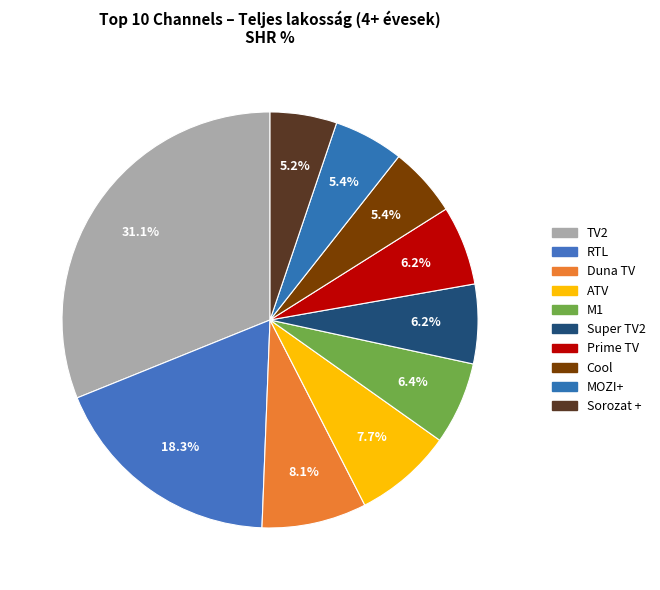

Which slice is the largest?

TV2